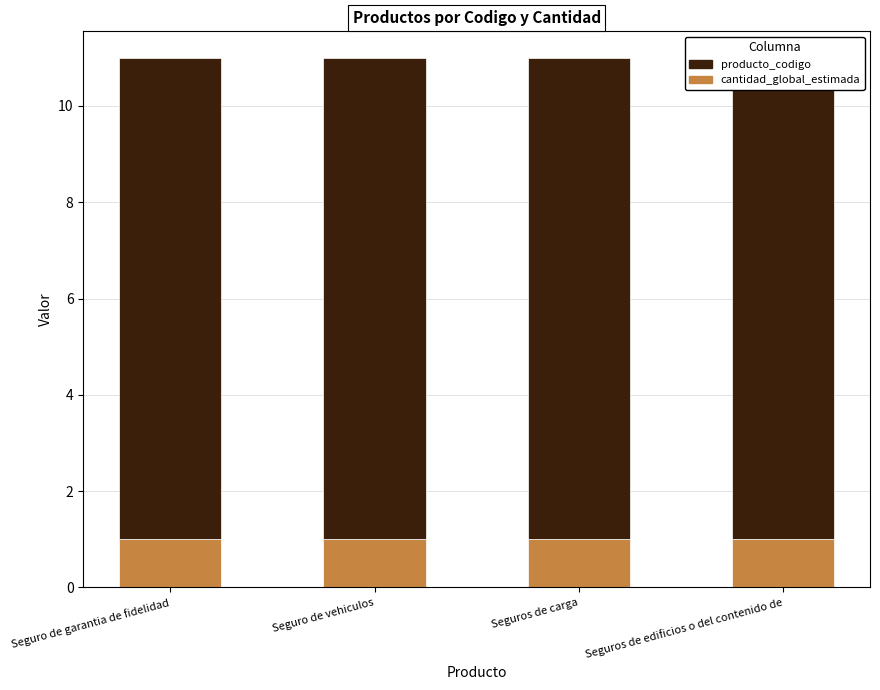

Which series has the largest total across all categories?

producto_codigo